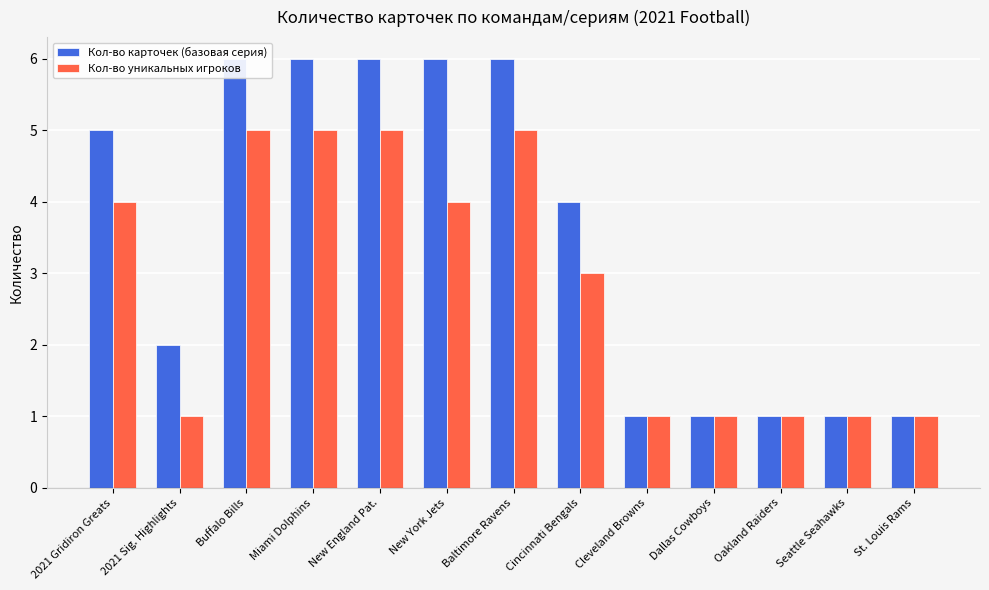

List the series in order of their peak value, highest first.

Кол-во карточек (базовая серия), Кол-во уникальных игроков